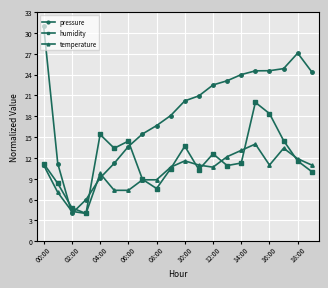

What are all the series names shown in the legend?

pressure, humidity, temperature